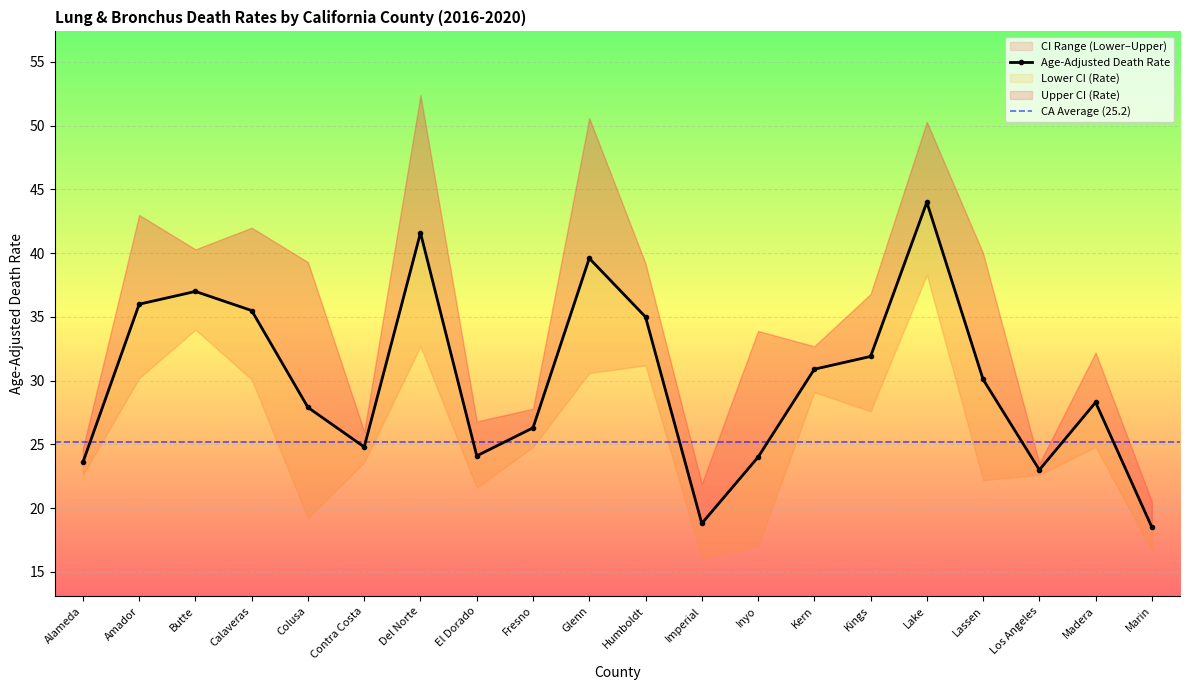

Reading left to right, what are all the values shown in this chart?

Age-Adjusted Death Rate: Alameda=23.6	Amador=36.0	Butte=37.0	Calaveras=35.5	Colusa=27.9	Contra Costa=24.8	Del Norte=41.6	El Dorado=24.1	Fresno=26.3	Glenn=39.6	Humboldt=35.0	Imperial=18.8	Inyo=24.0	Kern=30.9	Kings=31.9	Lake=44.0	Lassen=30.1	Los Angeles=23.0	Madera=28.3	Marin=18.5
Lower CI (Rate): Alameda=22.6	Amador=30.2	Butte=34.0	Calaveras=30.1	Colusa=19.2	Contra Costa=23.6	Del Norte=32.7	El Dorado=21.6	Fresno=24.8	Glenn=30.6	Humboldt=31.2	Imperial=16.1	Inyo=17.0	Kern=29.1	Kings=27.6	Lake=38.3	Lassen=22.2	Los Angeles=22.6	Madera=24.8	Marin=16.7
Upper CI (Rate): Alameda=24.7	Amador=43.0	Butte=40.3	Calaveras=42.0	Colusa=39.3	Contra Costa=26.0	Del Norte=52.4	El Dorado=26.8	Fresno=27.8	Glenn=50.6	Humboldt=39.2	Imperial=21.9	Inyo=33.9	Kern=32.7	Kings=36.8	Lake=50.3	Lassen=40.0	Los Angeles=23.5	Madera=32.2	Marin=20.5